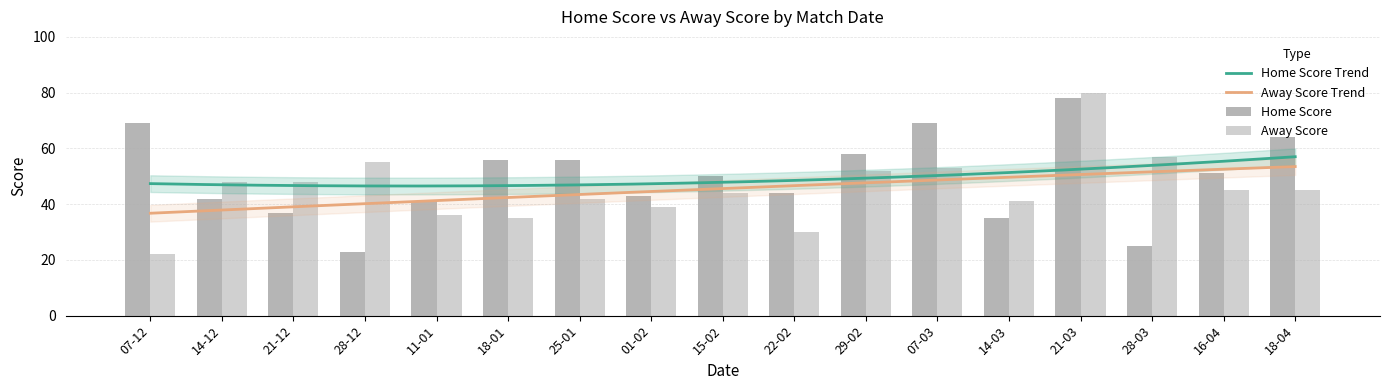

How many bars are there in total?

34